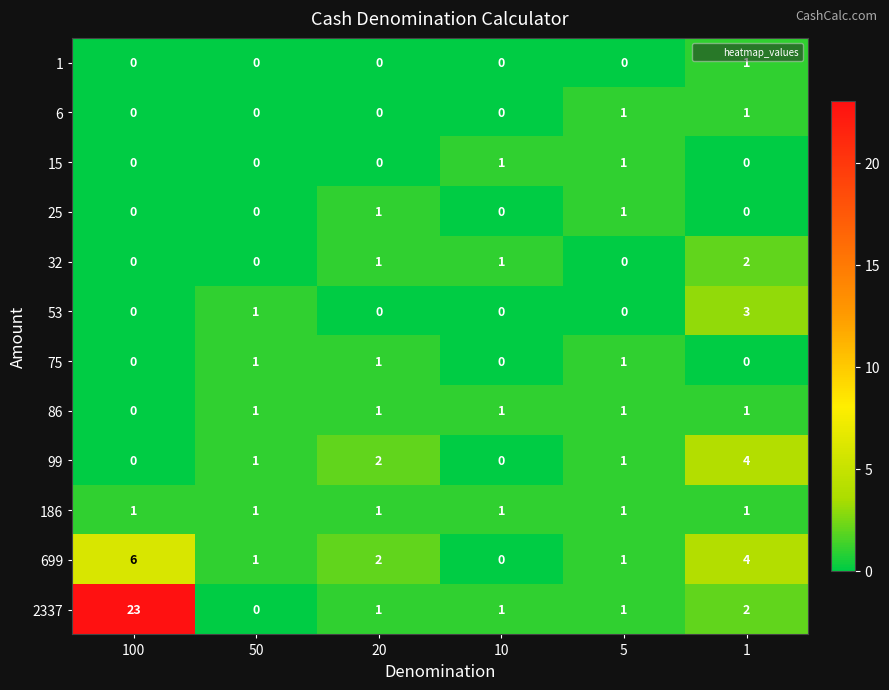

Which series has the largest total across all categories?

2337